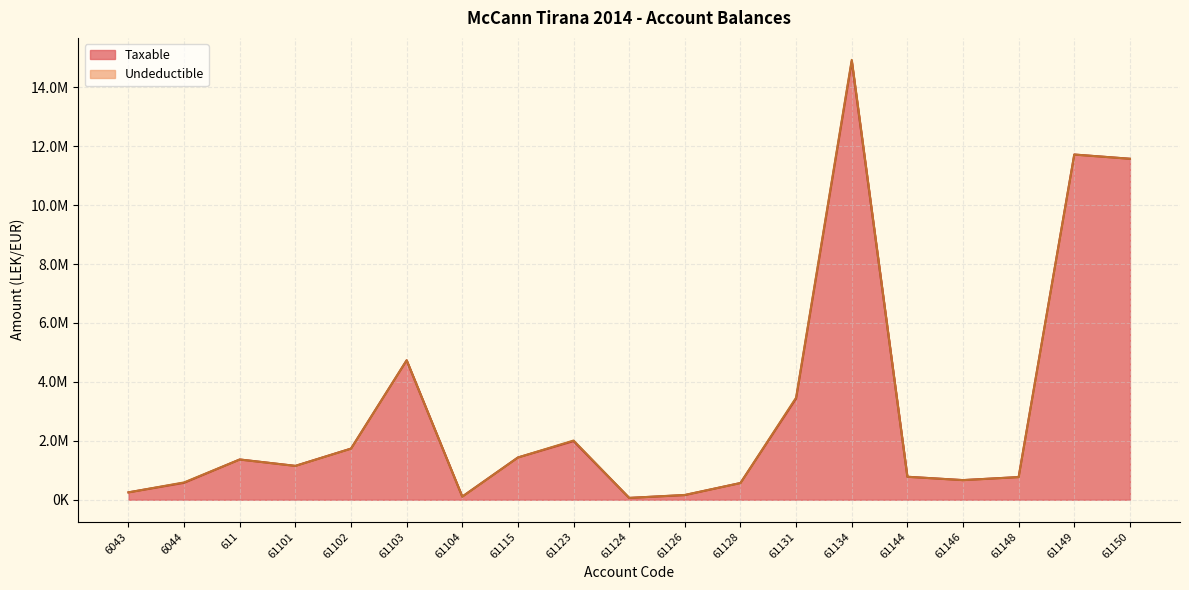

What is the ratio of the value at 61126 to the value at 61124?

2.6